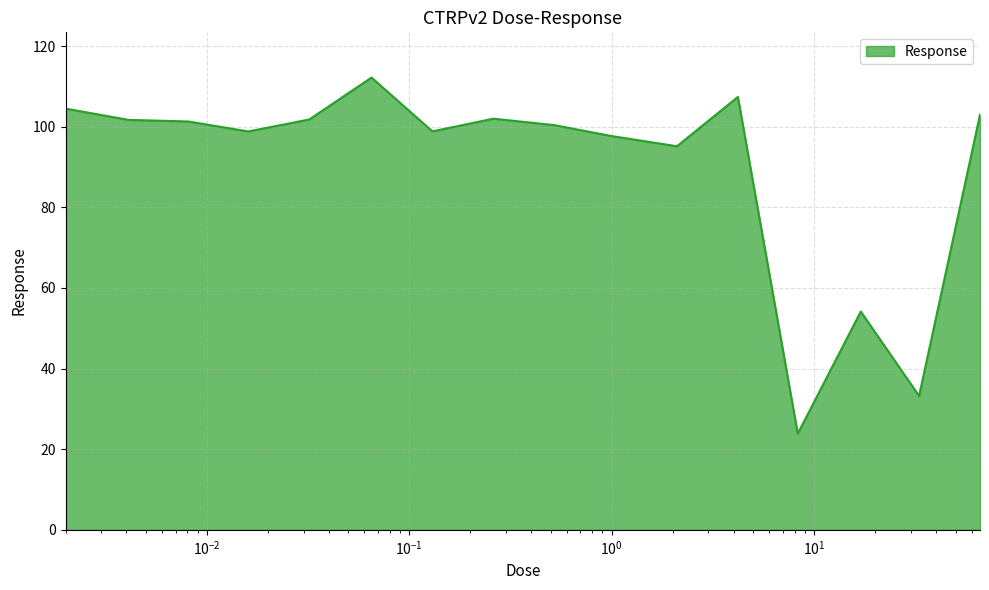

What is the minimum value shown in the chart?

23.9